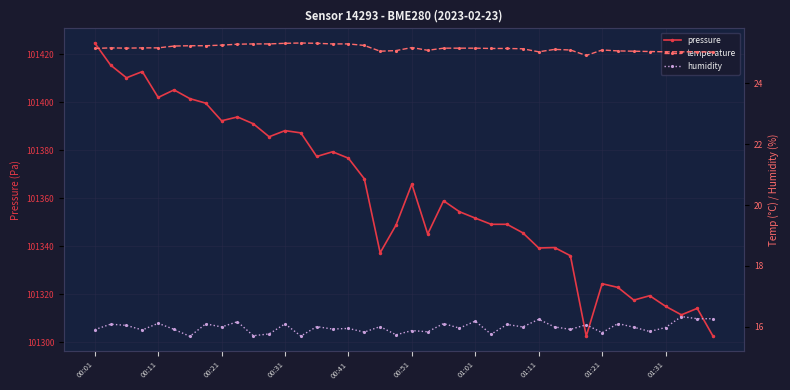

In temperature, how many points are lower than both neighbors (excluding endpoints)?

5